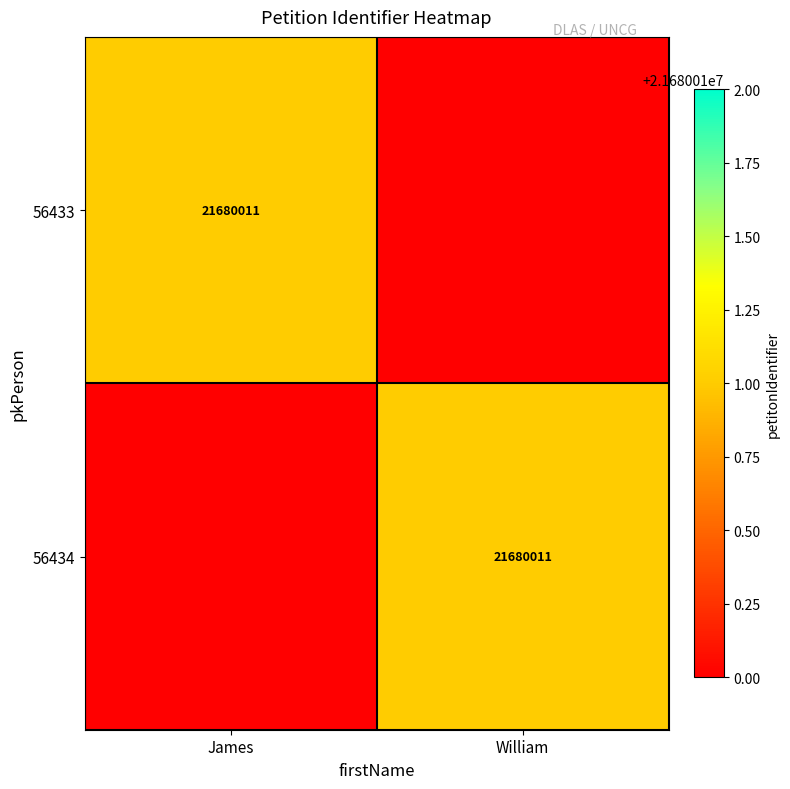

True or false: 56433 has a value of 37664700 at James.

False